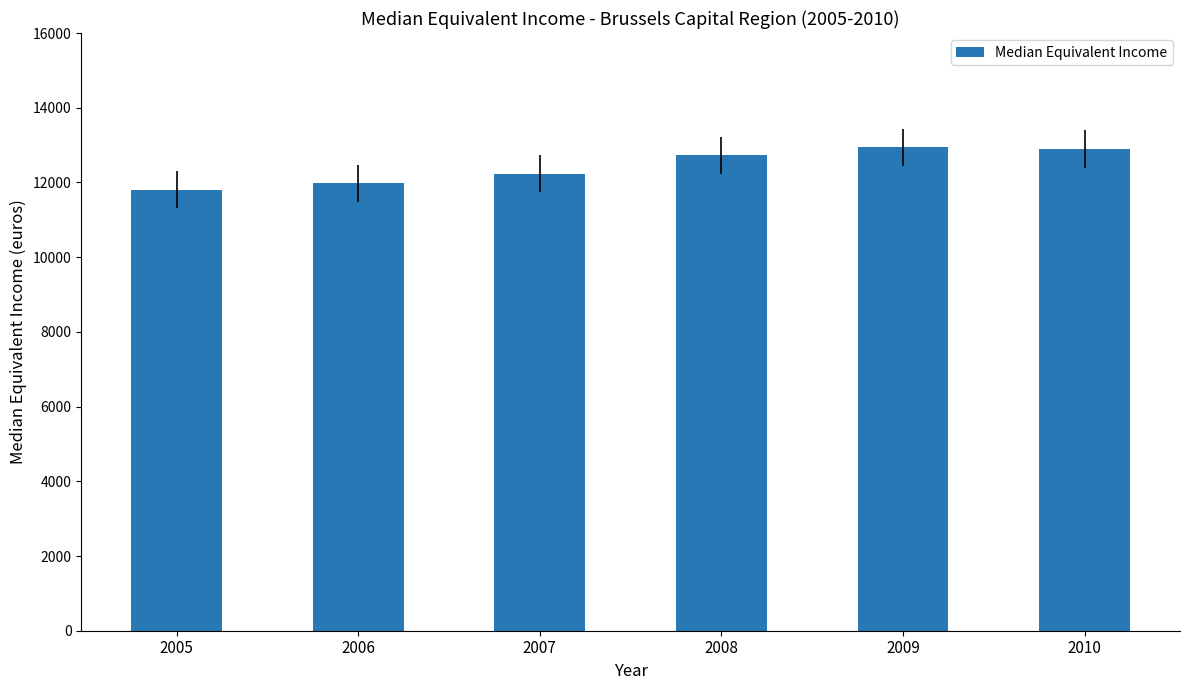

What is the value of the 6th bar from the left?

12894.7